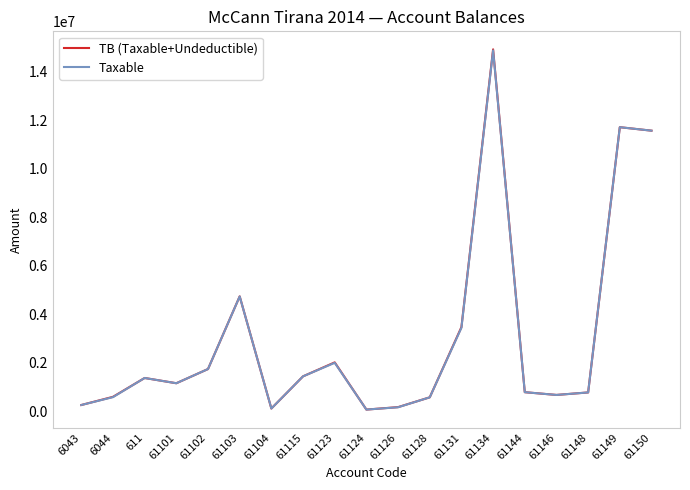

True or false: TB (Taxable+Undeductible) has a value of 779642.1 at 61144.

True